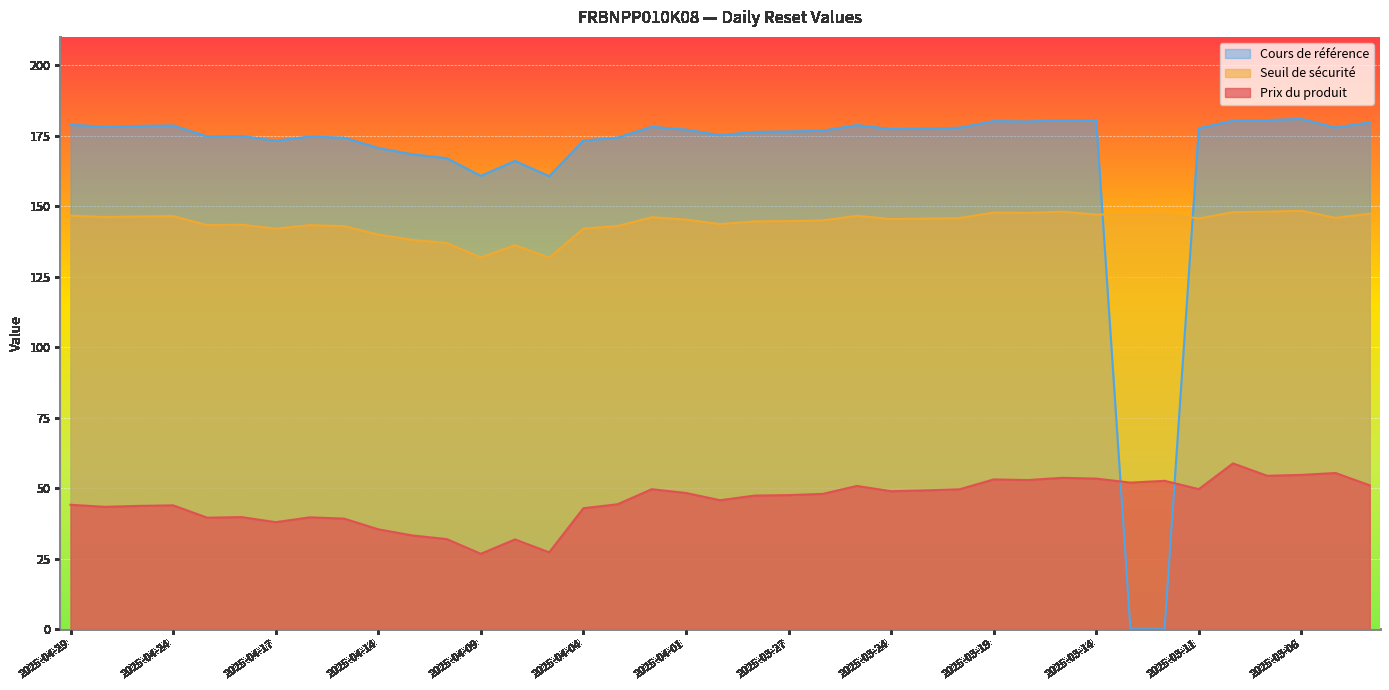

True or false: Cours de référence and Seuil de sécurité intersect in this chart.

True